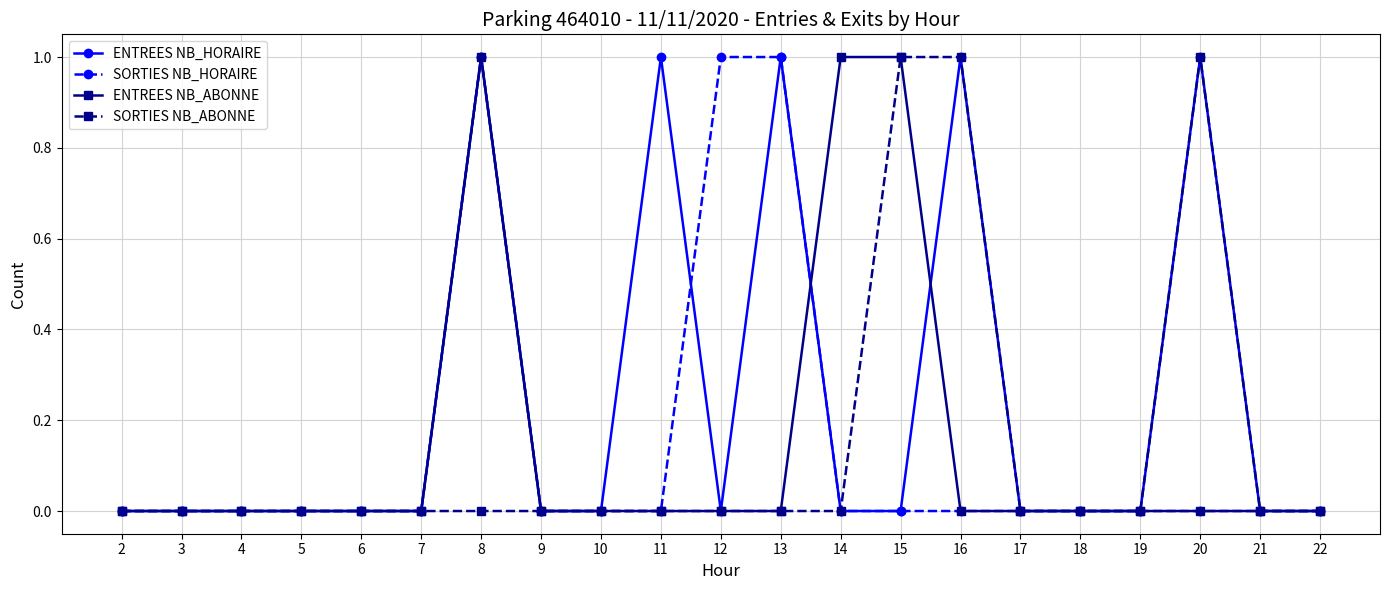

How many data points does each series have?

21